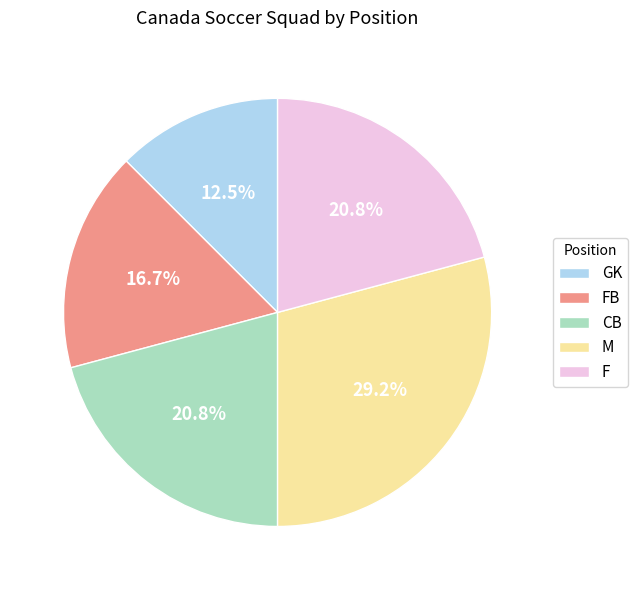

Is it true that CB is 21% of the pie?

True